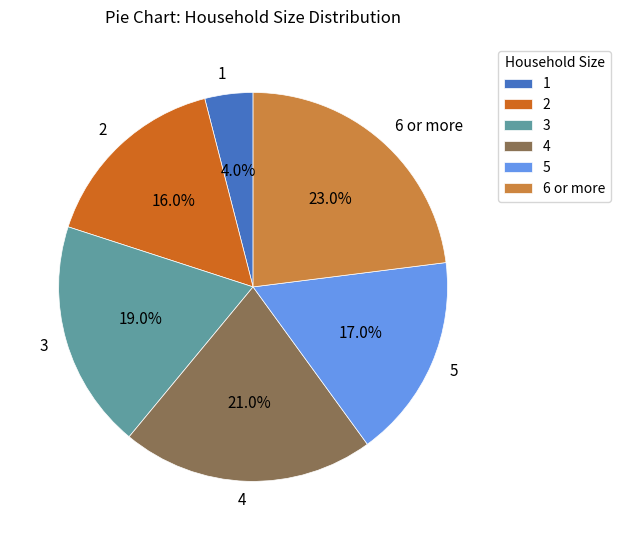

To the nearest percent, what percentage of the pie is 6 or more?

23%